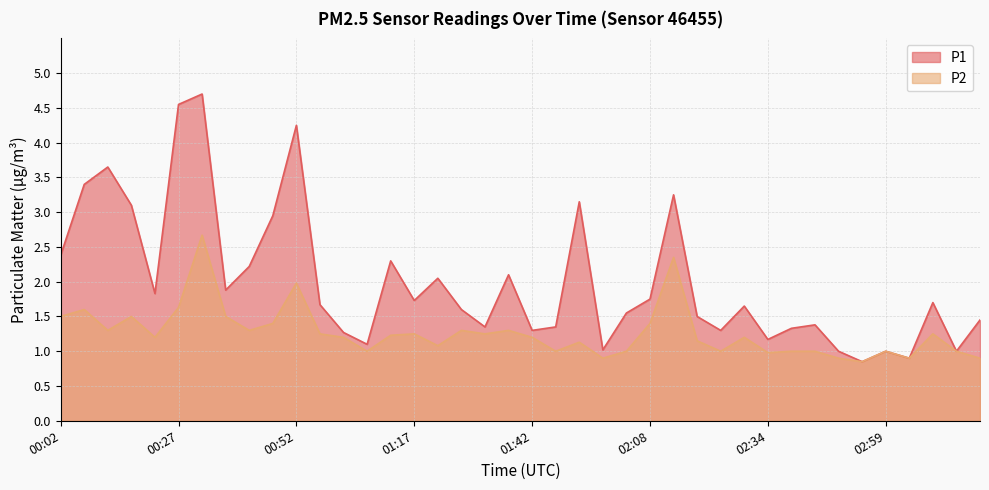

How many data points in P1 are less than 1?

2